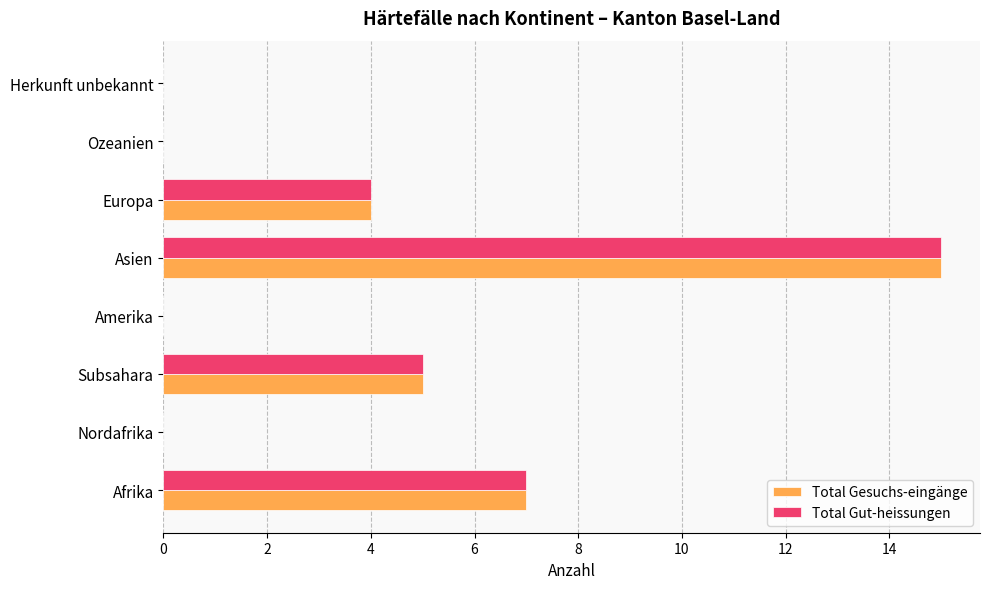

What is the sum of all Total Gut-heissungen values?

31